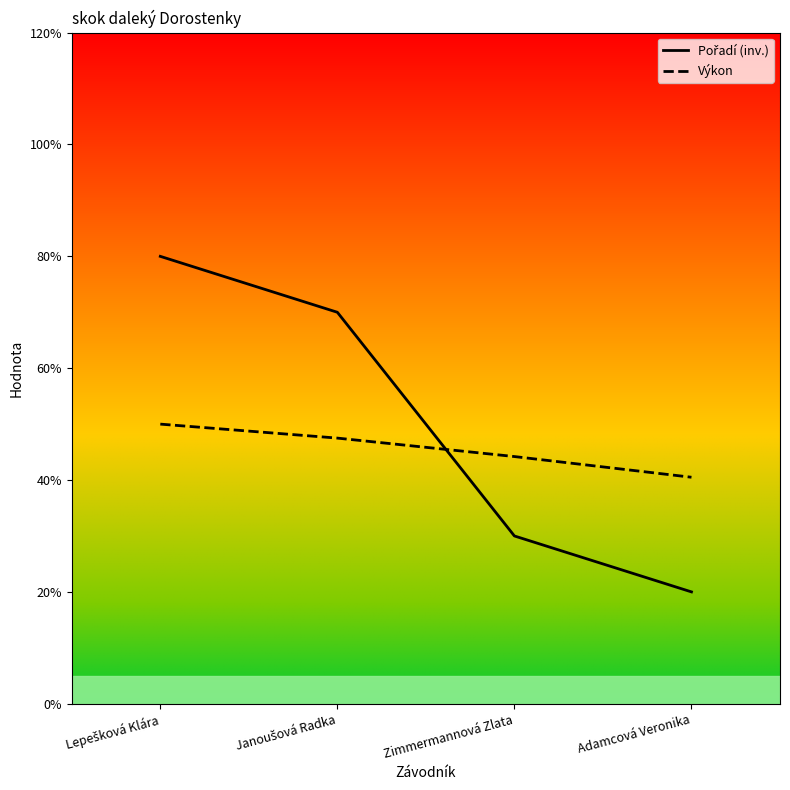

How many lines are shown in the chart?

2